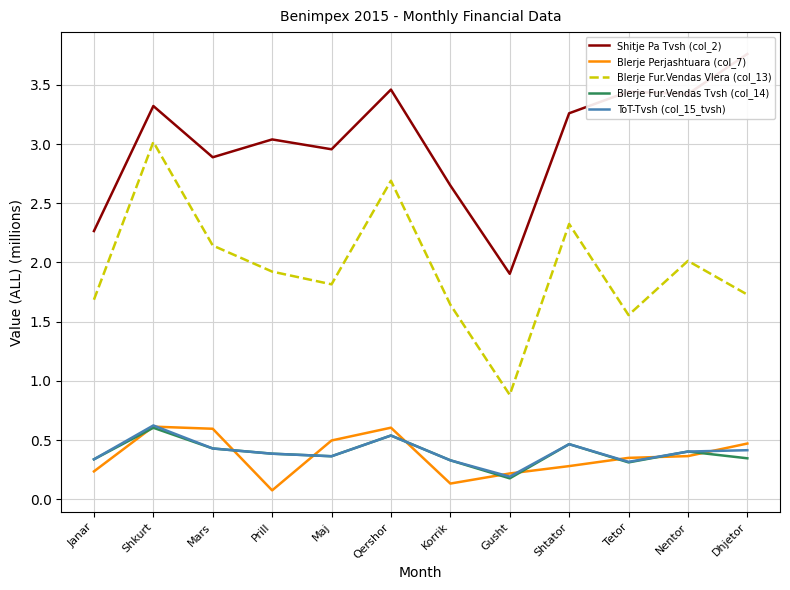

What is the average value of the ToT-Tvsh (col_15_tvsh) series?

0.4